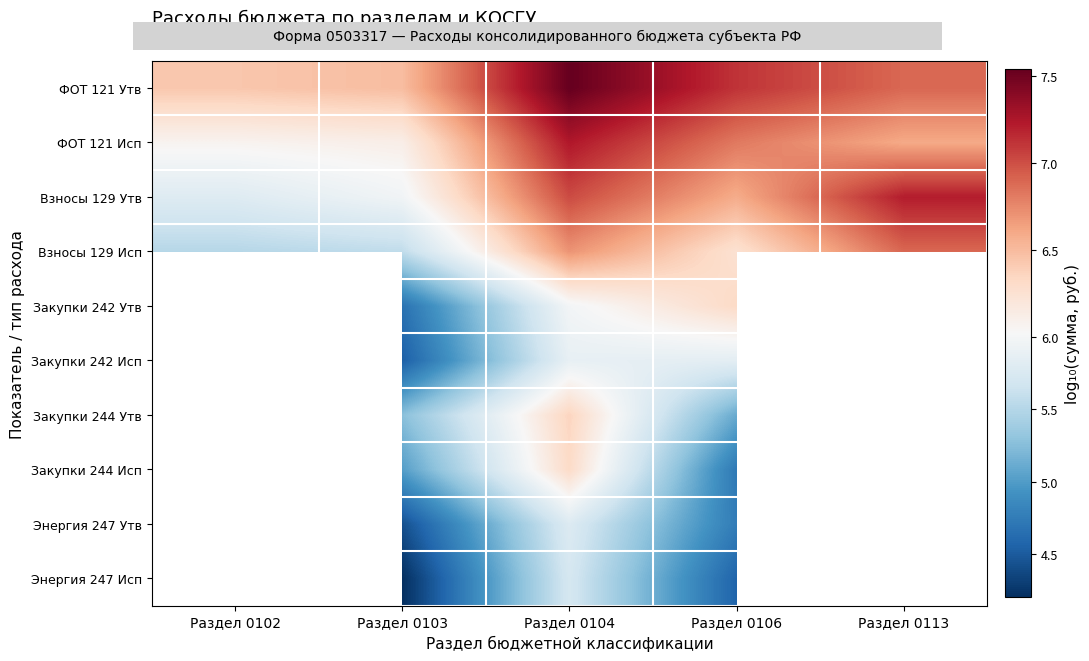

What is the lowest value of the ФОТ 121 Исп series?

6.1